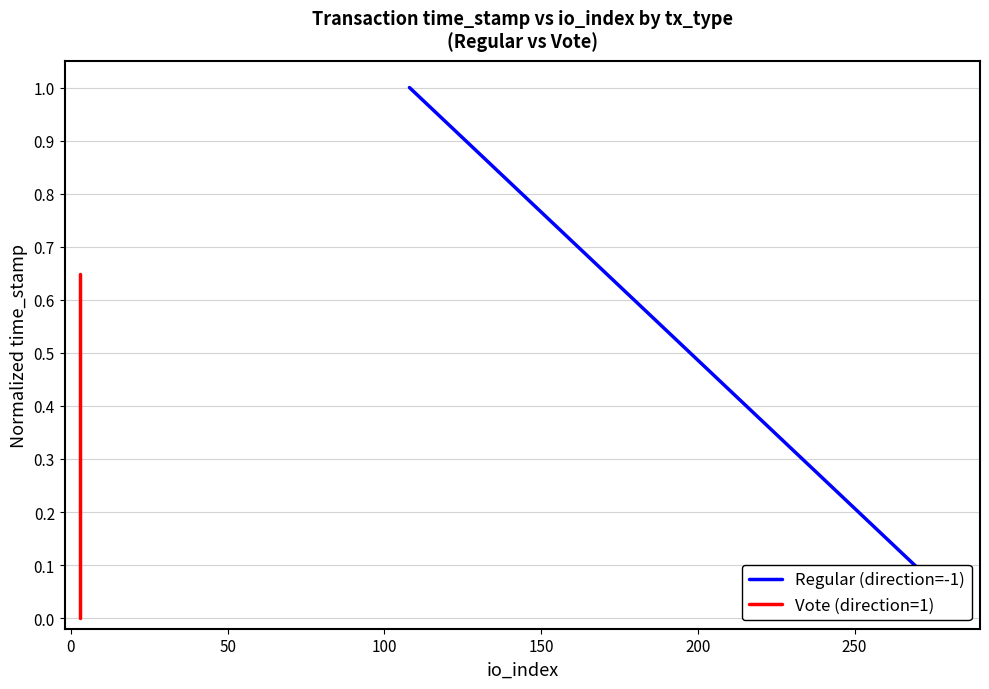

At how many categories does at least one series exceed 0?

2